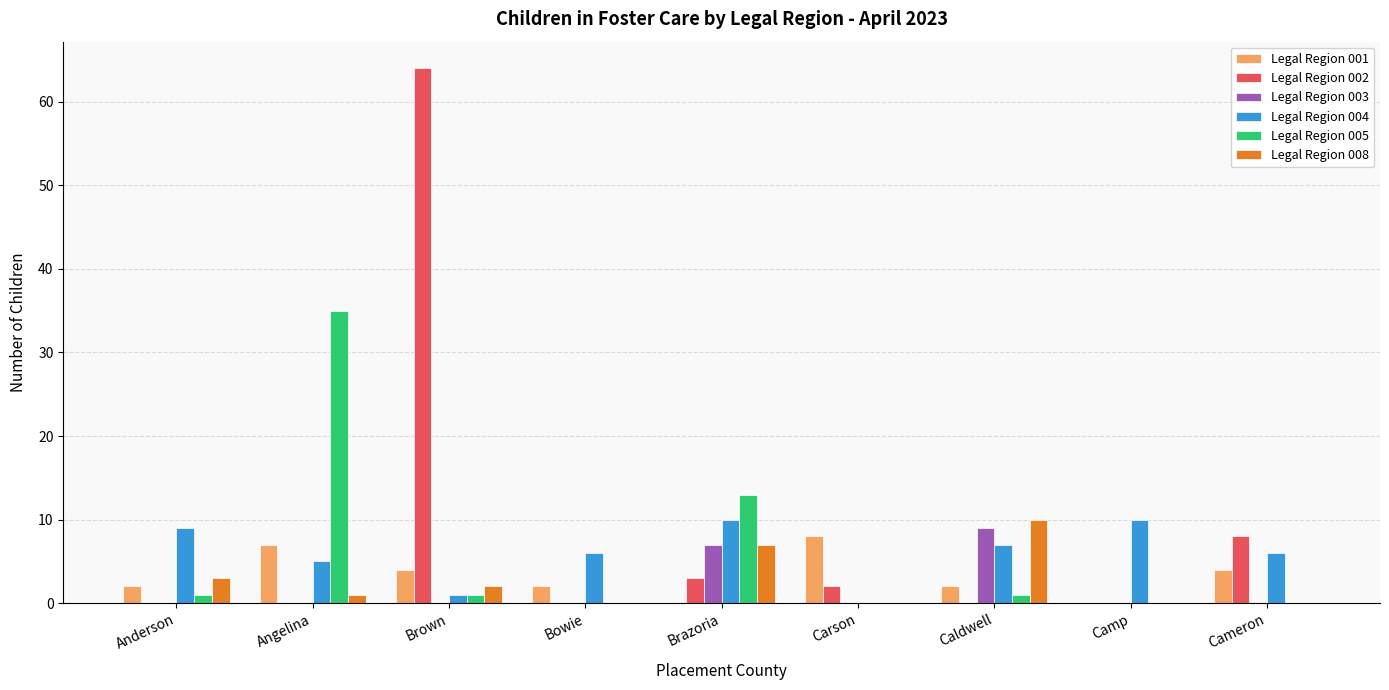

The Legal Region 002 series shows 22 at Caldwell. True or false?

False